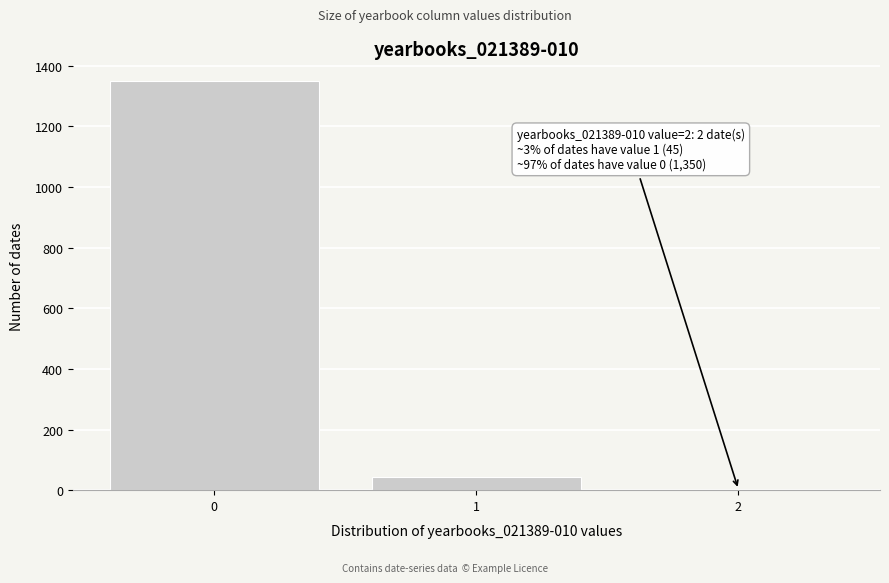

Reading right to left, transcribe all the data shown in this chart.

2=2	1=45	0=1350